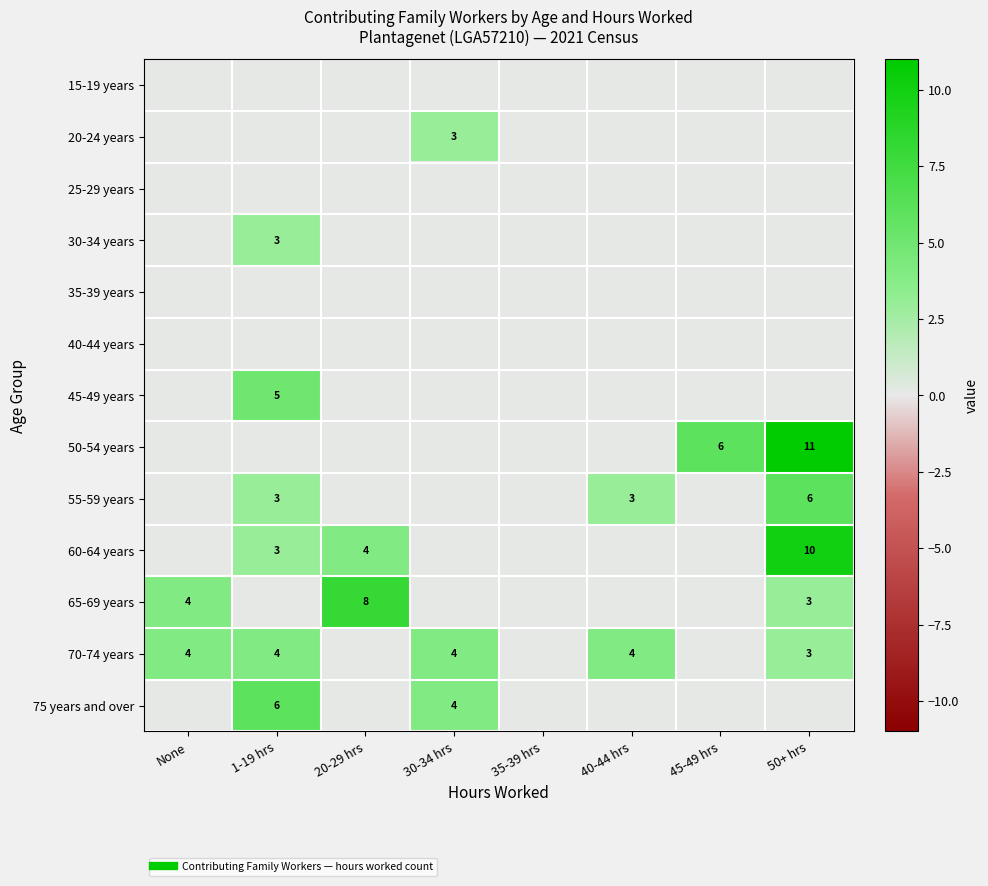

Which label corresponds to the largest value in the chart?

50+ hrs